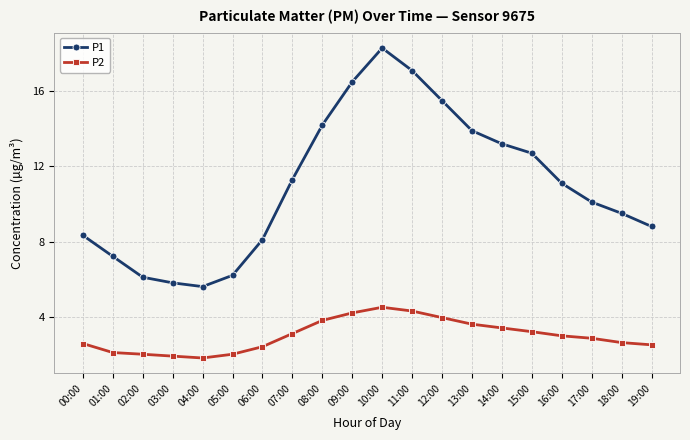

Where is P1 nearest to the value 11?

16:00